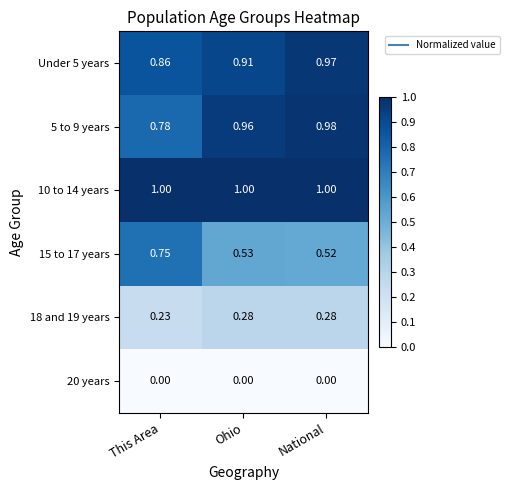

Which series has the widest spread of values?

15 to 17 years